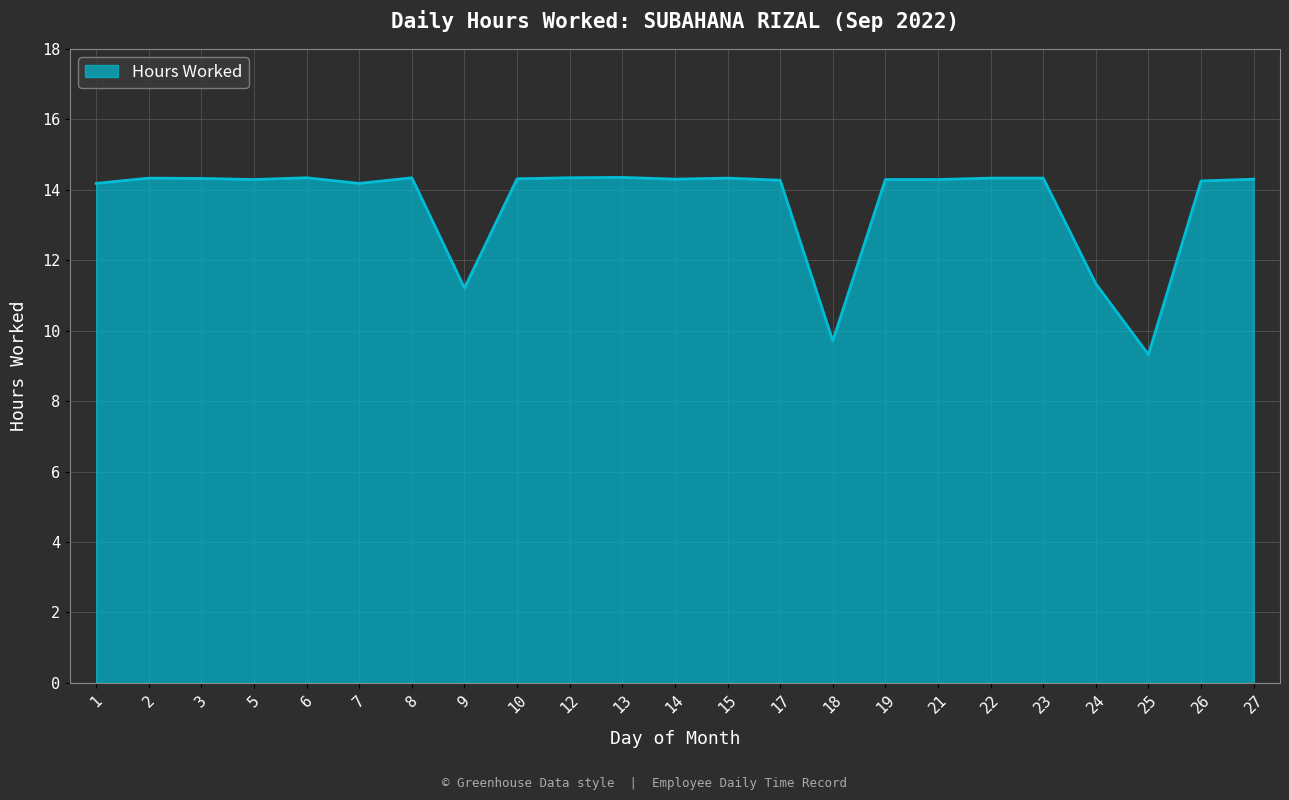

What is the sum of the values at 21 and 25?

23.6